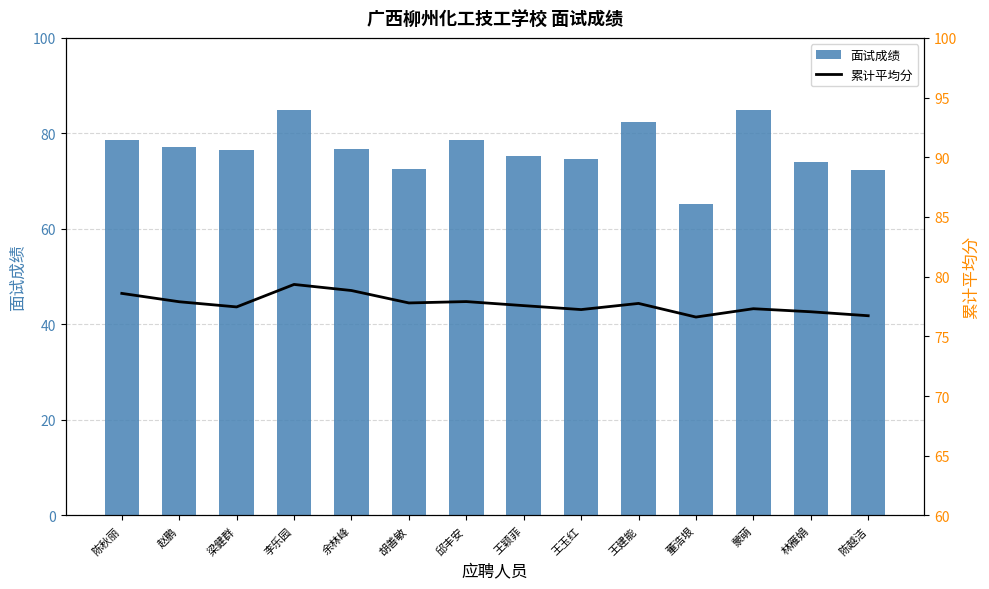

At which label does 面试成绩 reach its minimum?

董浩垠